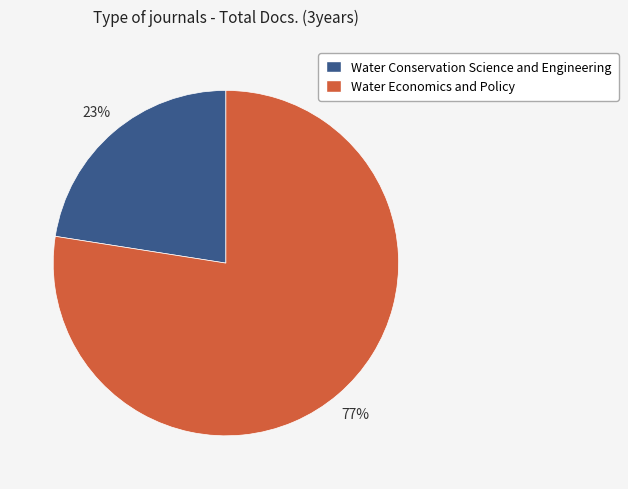

Is it true that Water Economics and Policy is 77% of the pie?

True